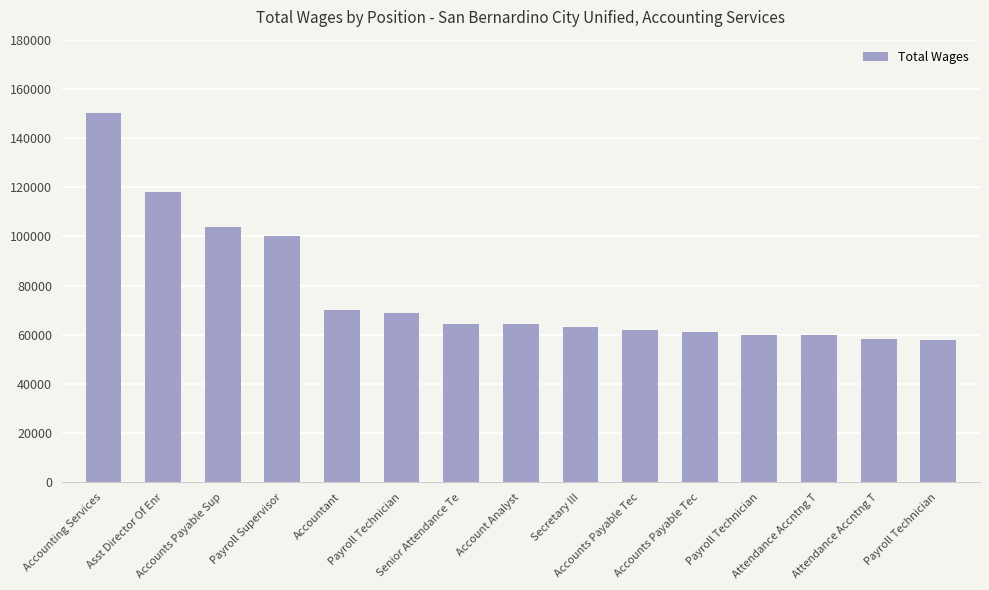

Which label corresponds to the smallest value in the chart?

Payroll Technician